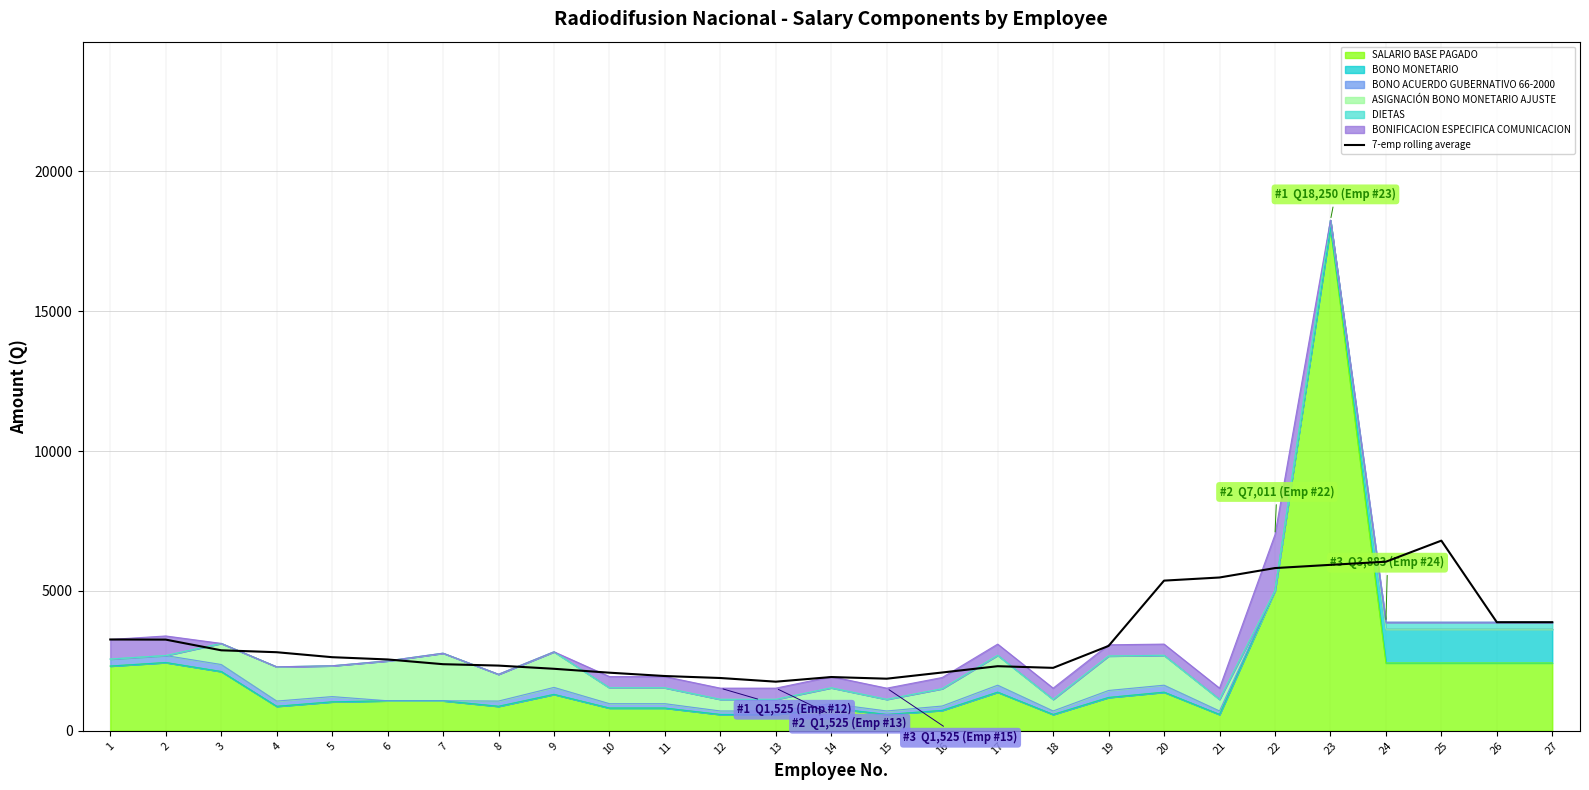

Does the chart display data point markers on the line(s)?

No